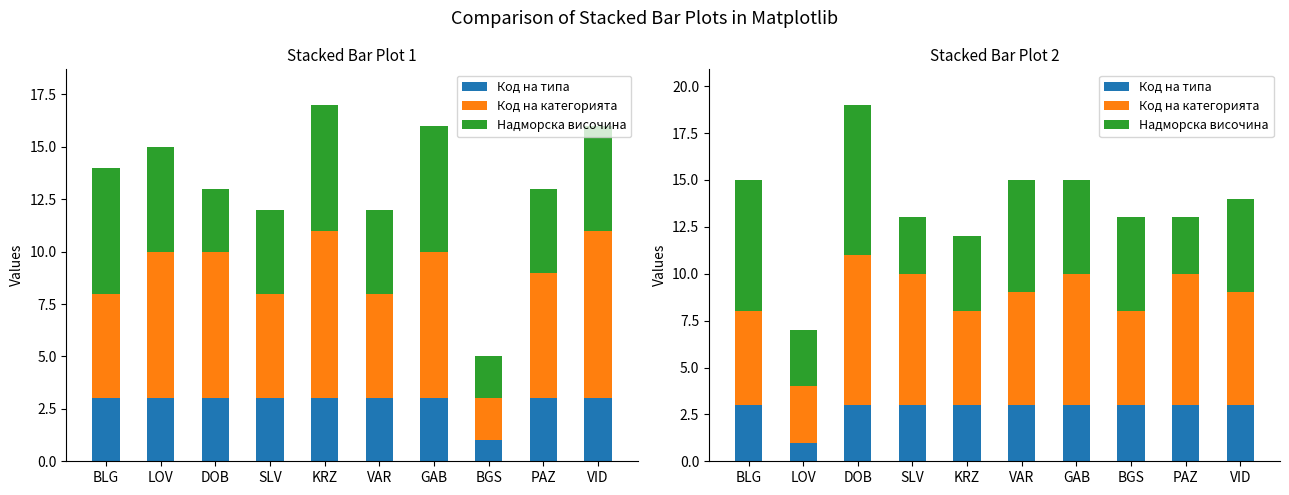

What is the difference between the Надморска височина values at BLG and PAZ?

4